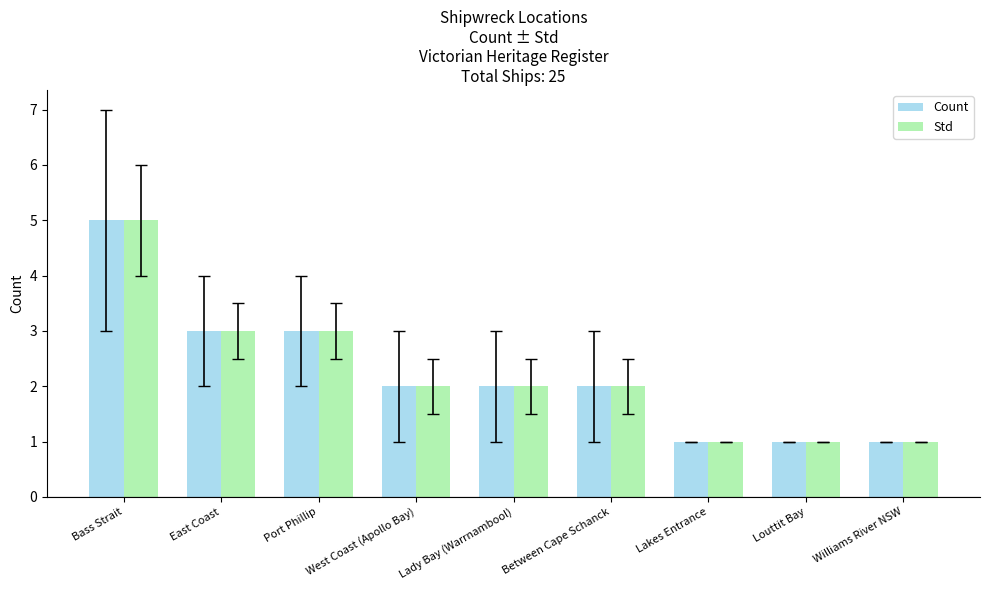

What is the minimum value for Std?

1